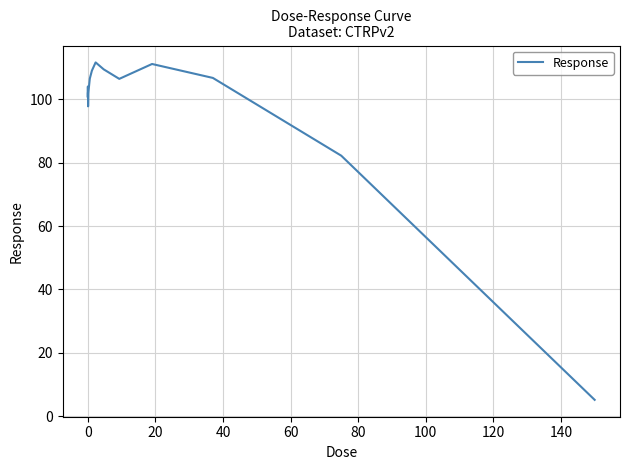

What is the difference between the maximum and minimum values?

106.6